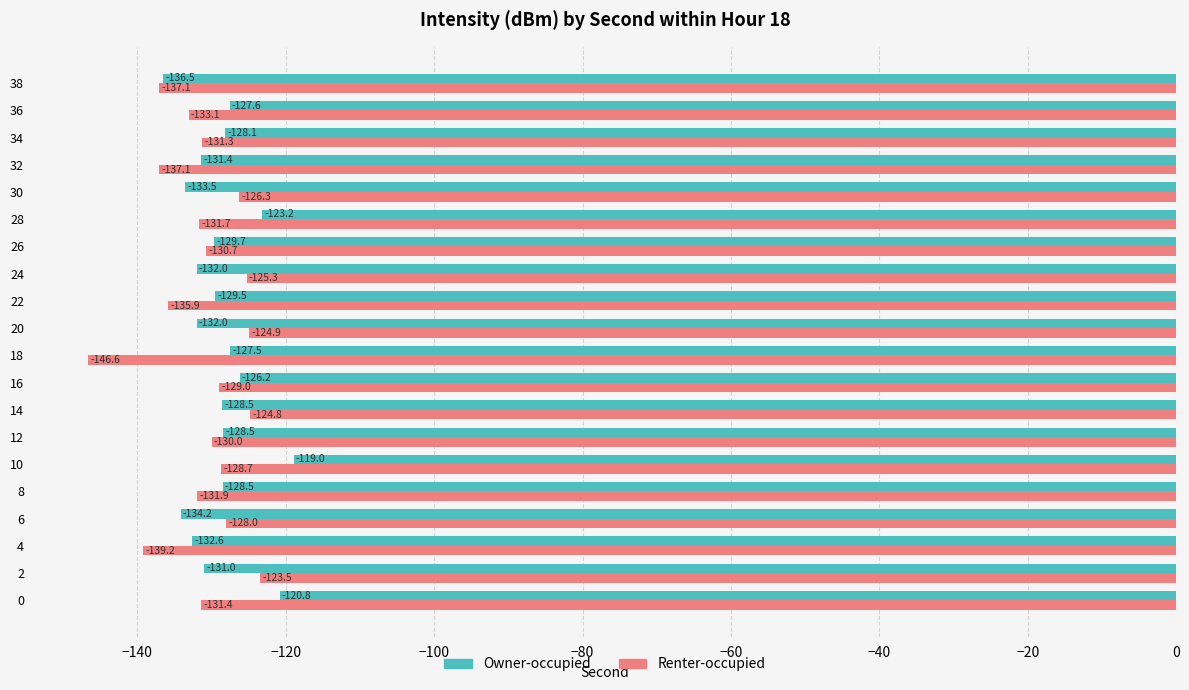

Which series has the largest total across all categories?

Owner-occupied